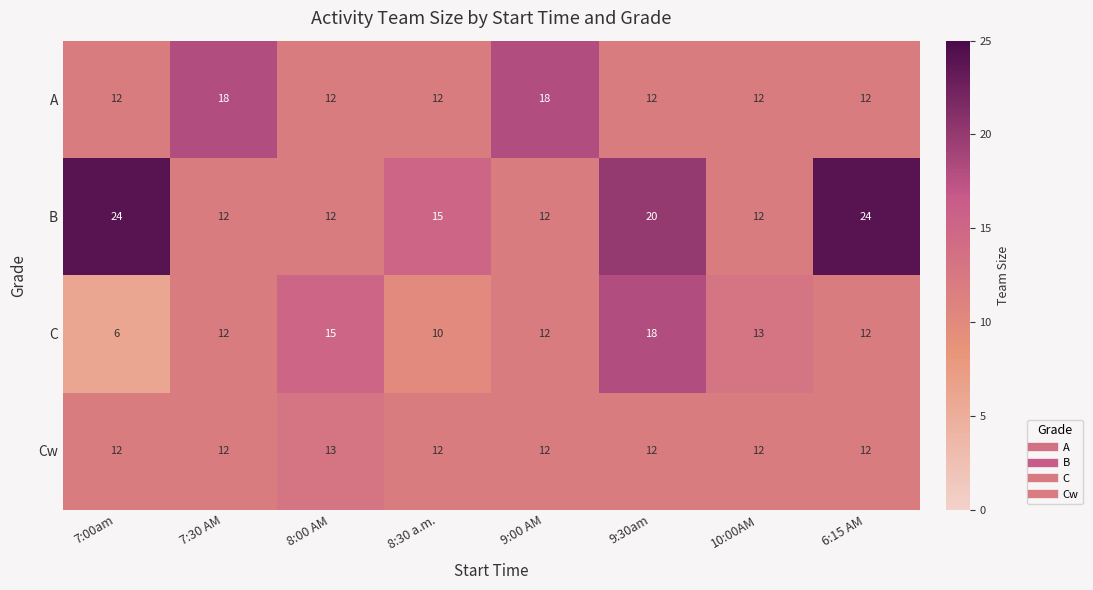

What is the average value of the C series?

12